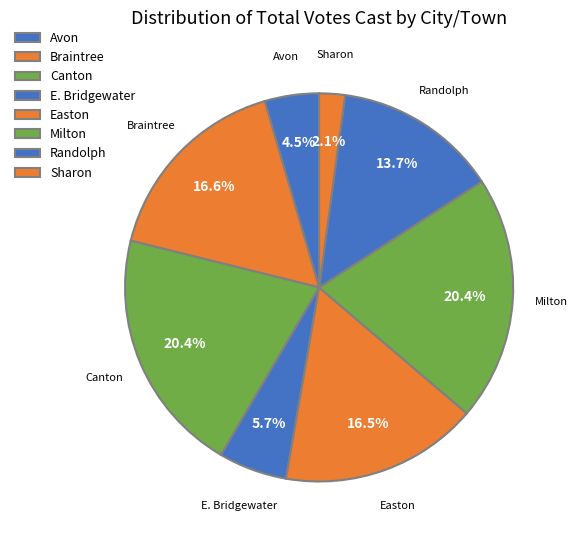

How many segments does this pie chart have?

8